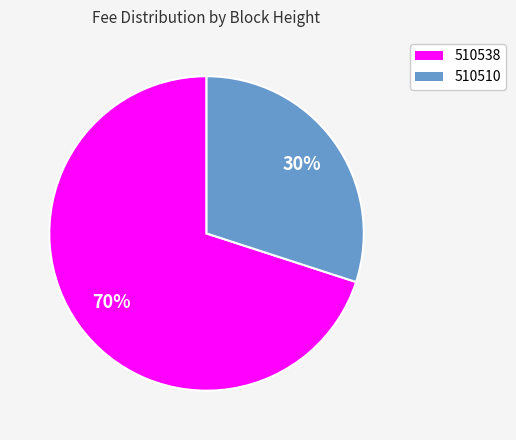

How many slices are in this pie chart?

2